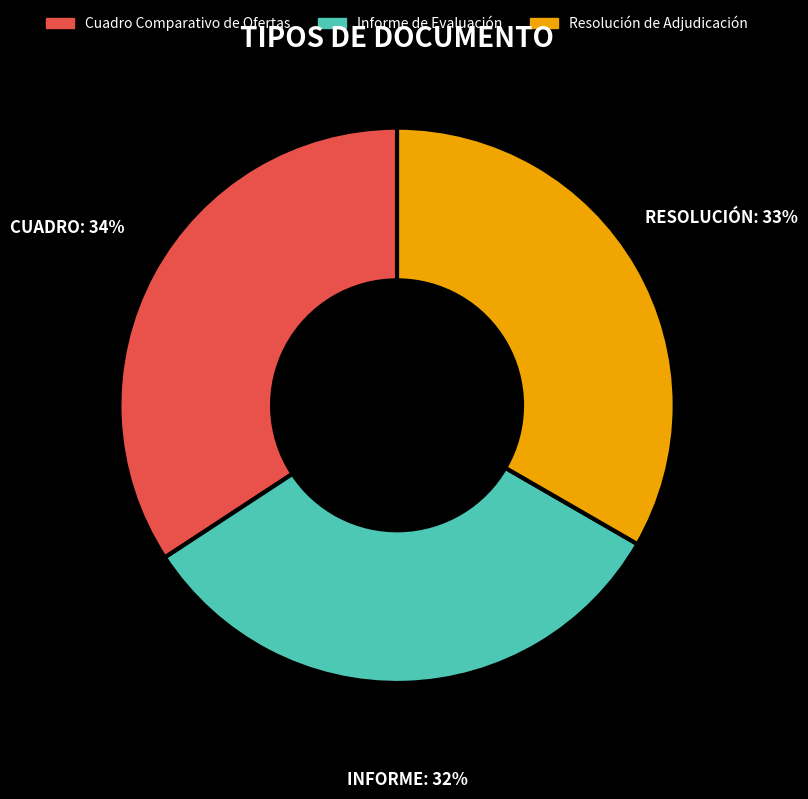

Is there any slice that represents more than half of the pie?

No